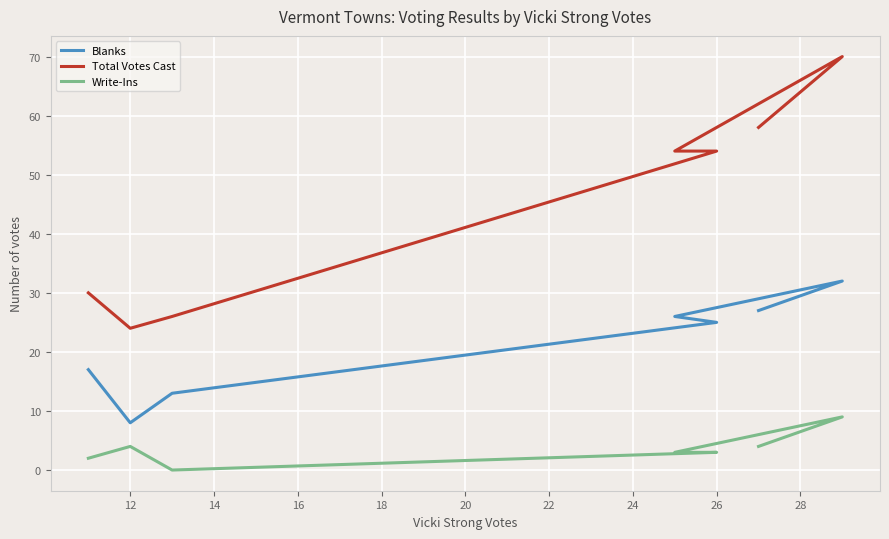

Which series has the largest total across all categories?

Total Votes Cast